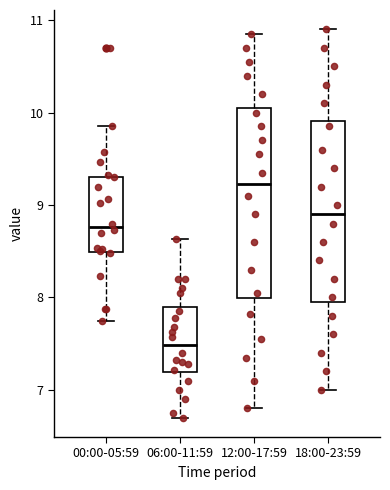

Reading left to right, transcribe this box plot: for each box, give where its median line is, the range the box spans, and where its two whiskers end, as read against the y-axis. The values are not printed on the chart, so give them approximately, as read against the axis.

00:00-05:59: median 8.8, box 8.5 to 9.3, whiskers 7.8 to 9.9
06:00-11:59: median 7.5, box 7.2 to 7.9, whiskers 6.7 to 8.6
12:00-17:59: median 9.2, box 8.0 to 10.1, whiskers 6.8 to 10.9
18:00-23:59: median 8.9, box 8.0 to 9.9, whiskers 7.0 to 10.9